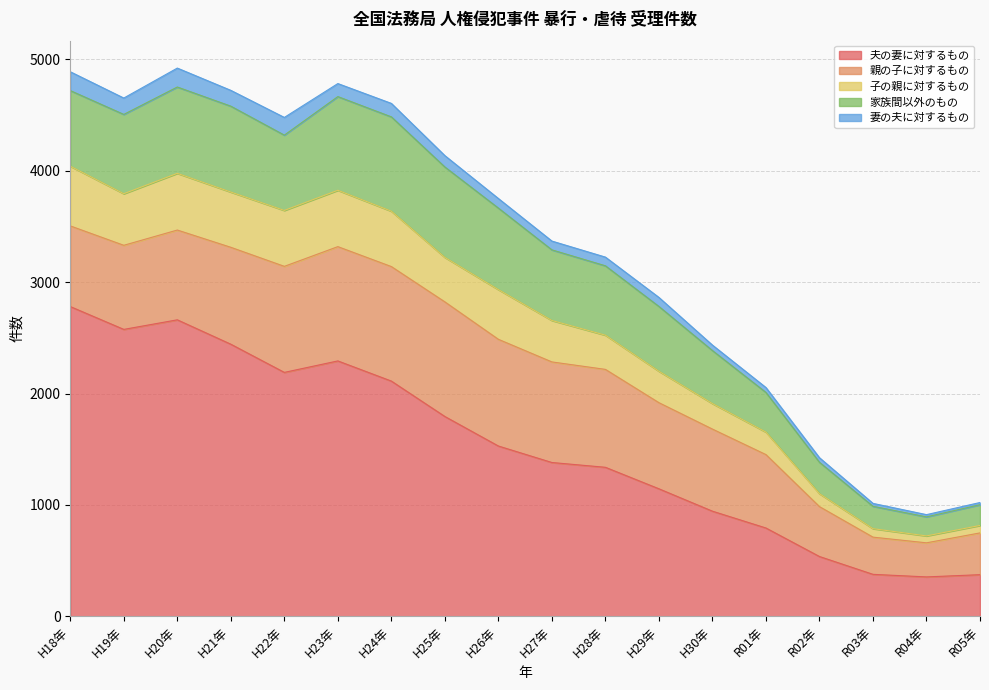

True or false: 子の親に対するもの has more than 1 interior local peaks.

True